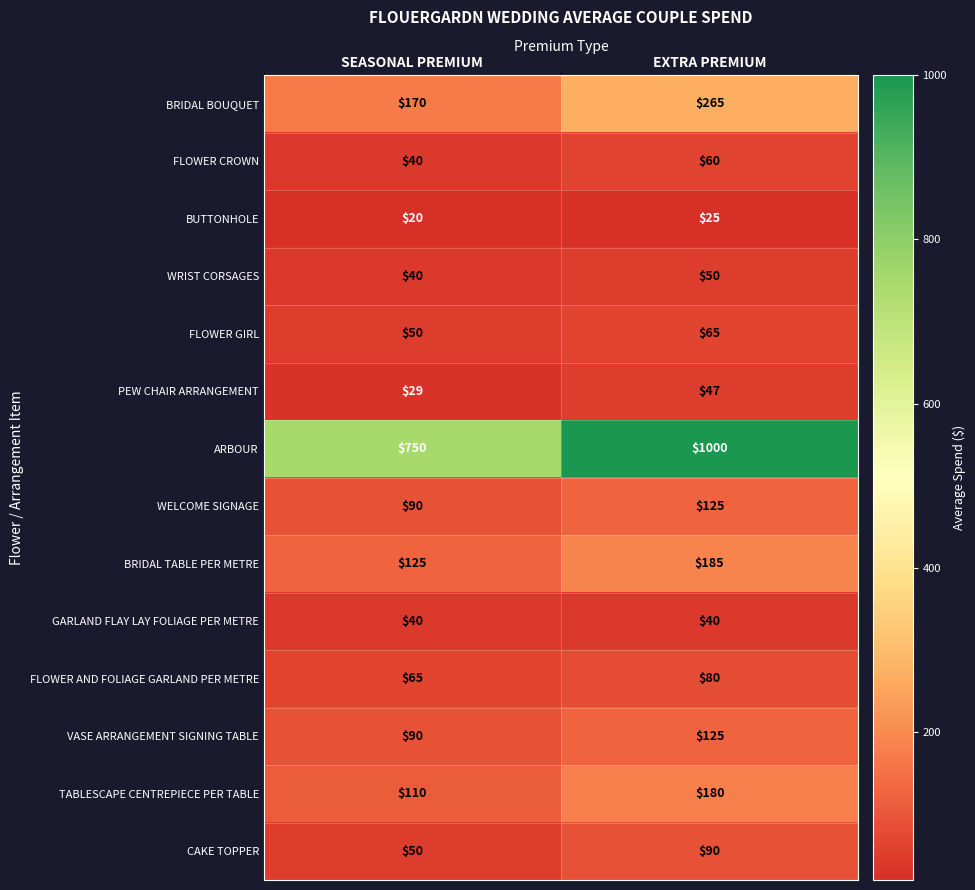

At which category is the sum across all series the highest?

EXTRA PREMIUM